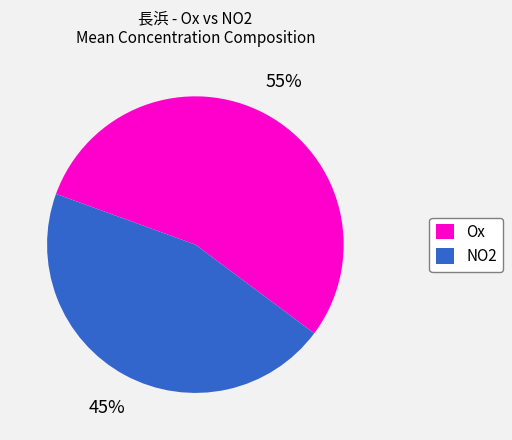

To the nearest percent, what percentage of the pie is Ox?

55%